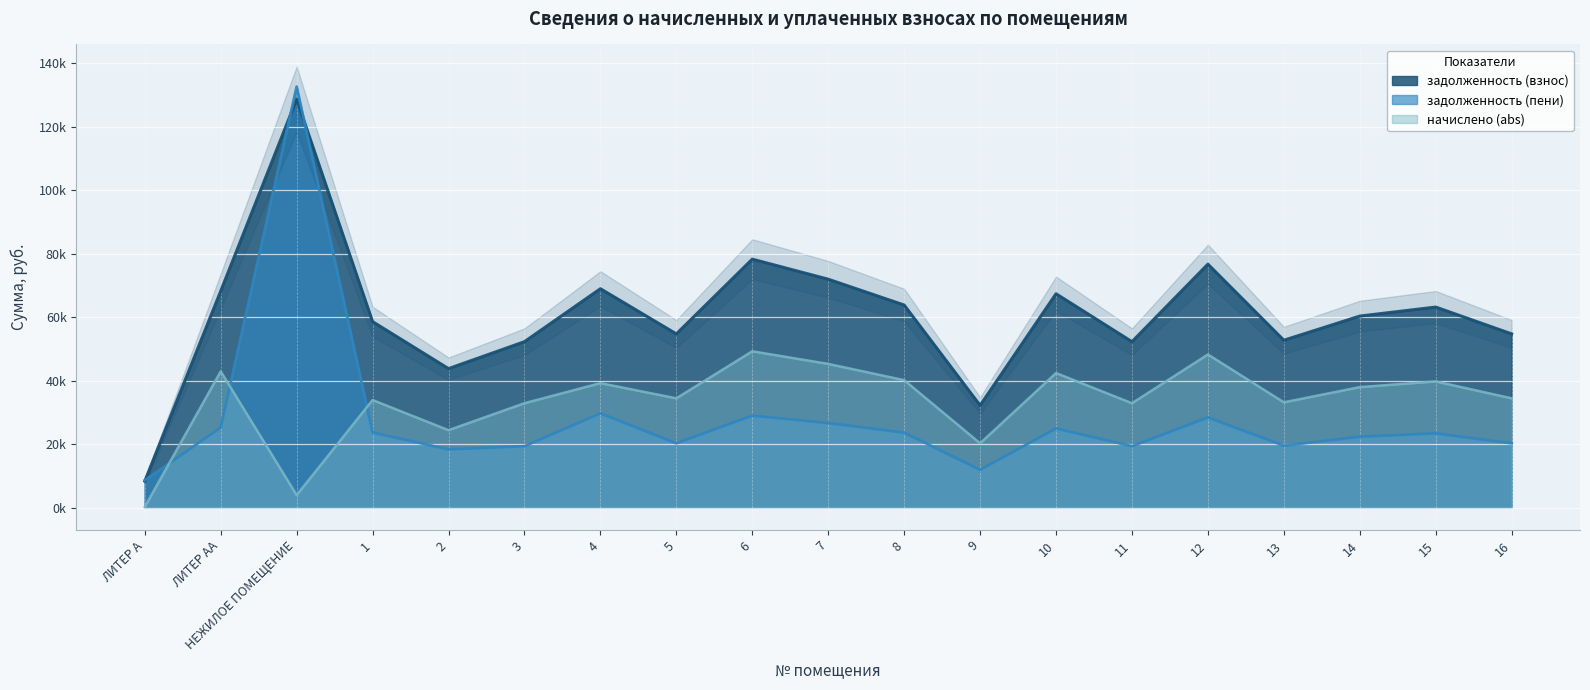

The value of задолженность (пени) at 4 is 29727.9. True or false?

True